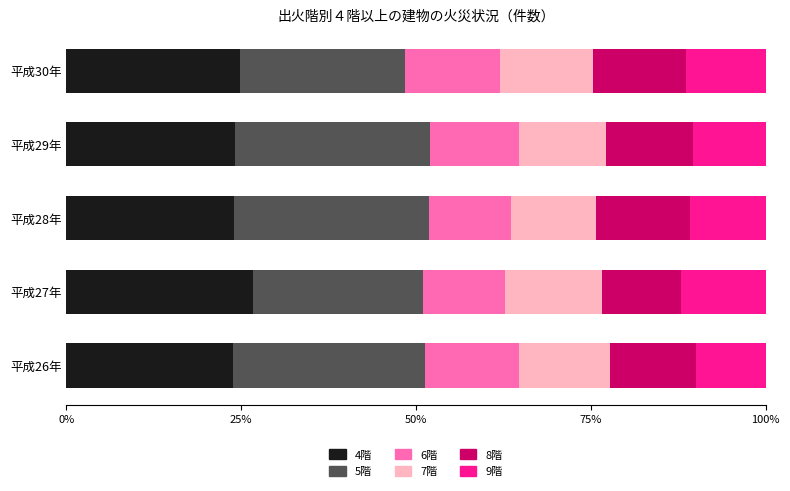

What is the total value across all series at 平成27年?

100.0